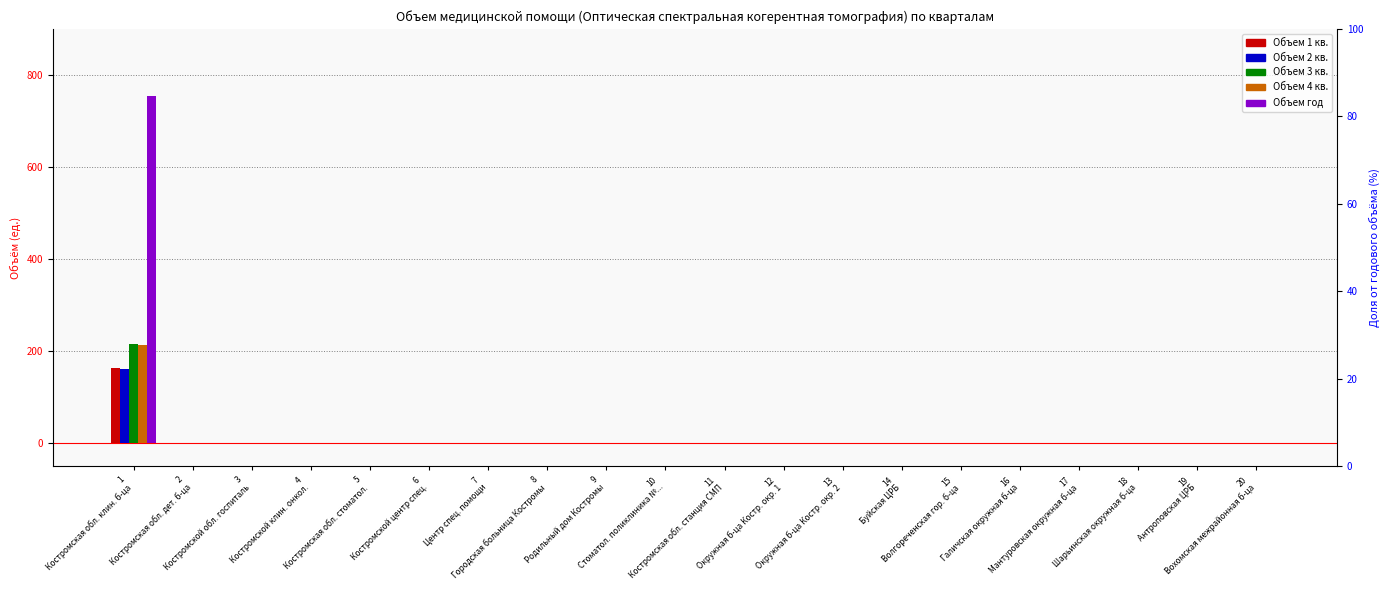

Which has a higher value, 14
Буйская ЦРБ or 1
Костромская обл. клин. б-ца?

1
Костромская обл. клин. б-ца